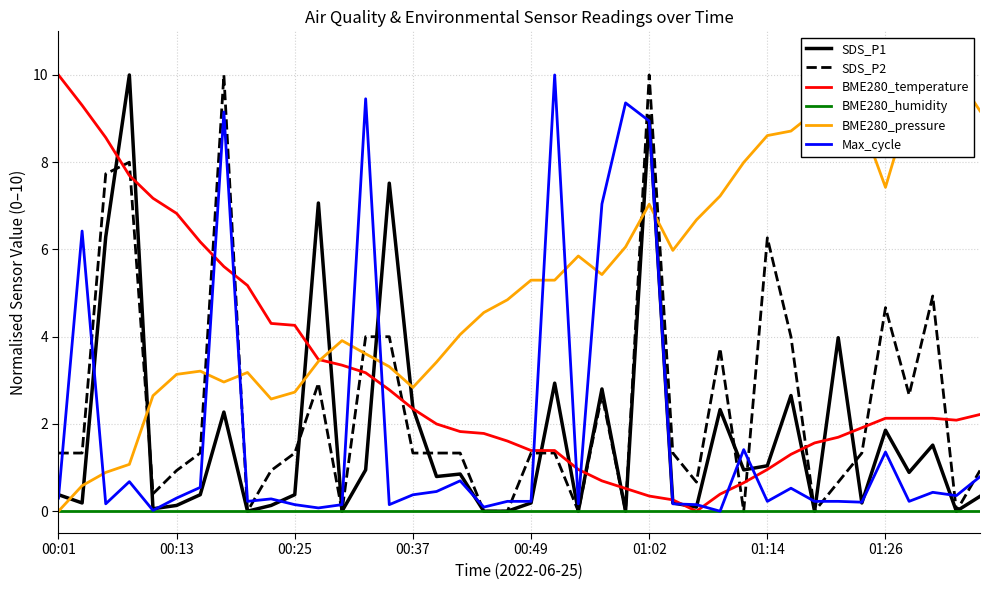

How many lines are shown in the chart?

6